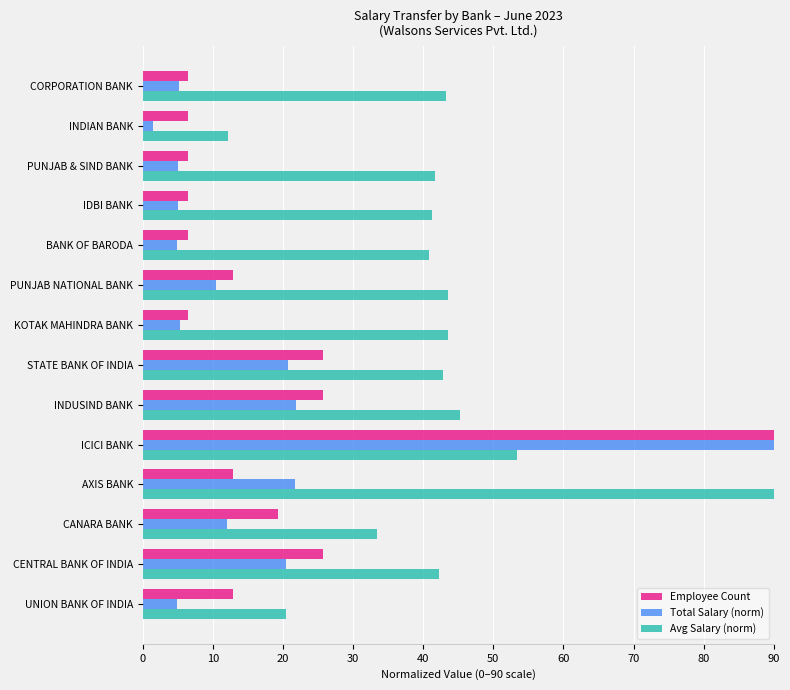

At how many categories does at least one series exceed 72?

2